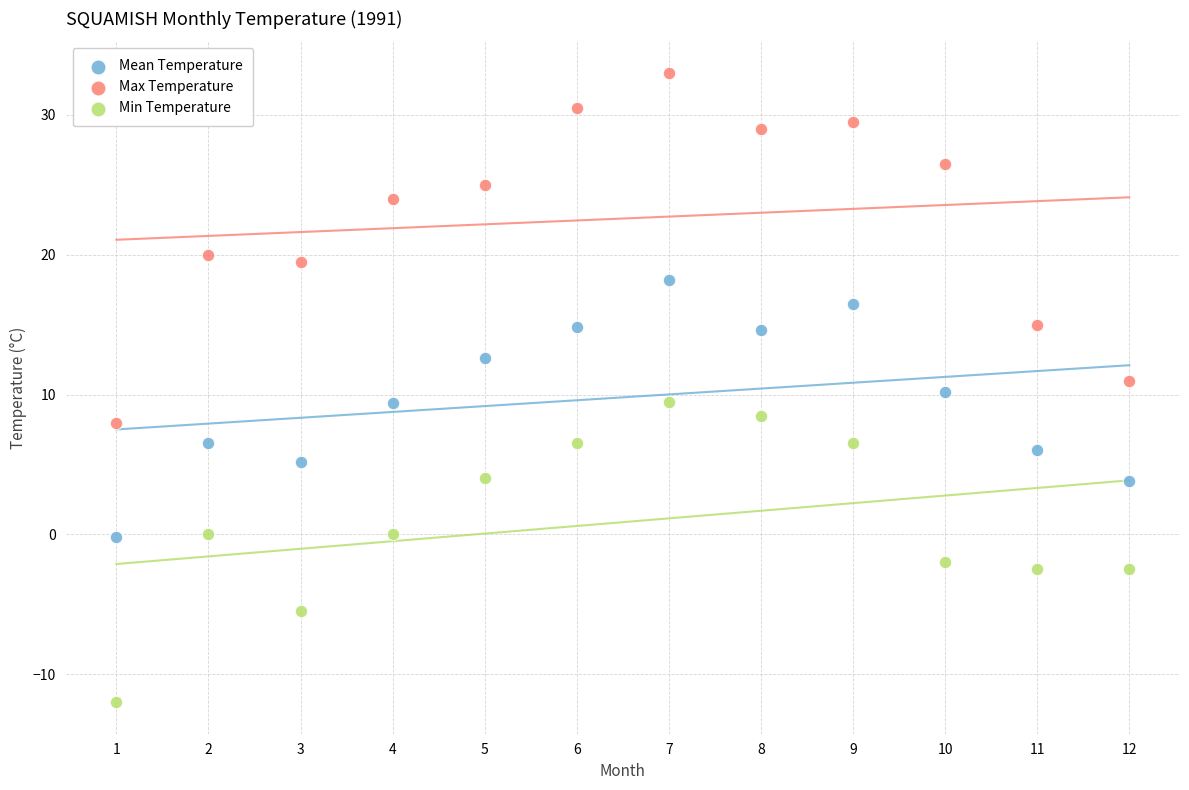

Which series reaches the minimum Y coordinate?

Min Temperature